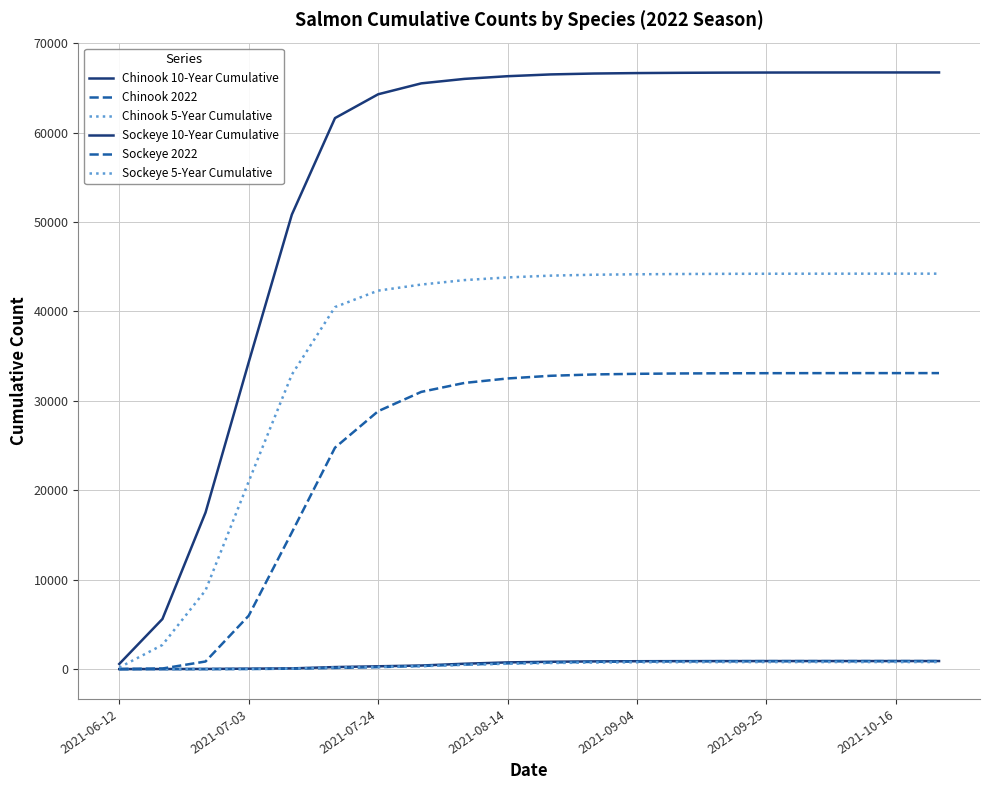

What is the value of the Chinook 10-Year Cumulative point at the 4th from the left?

48.0